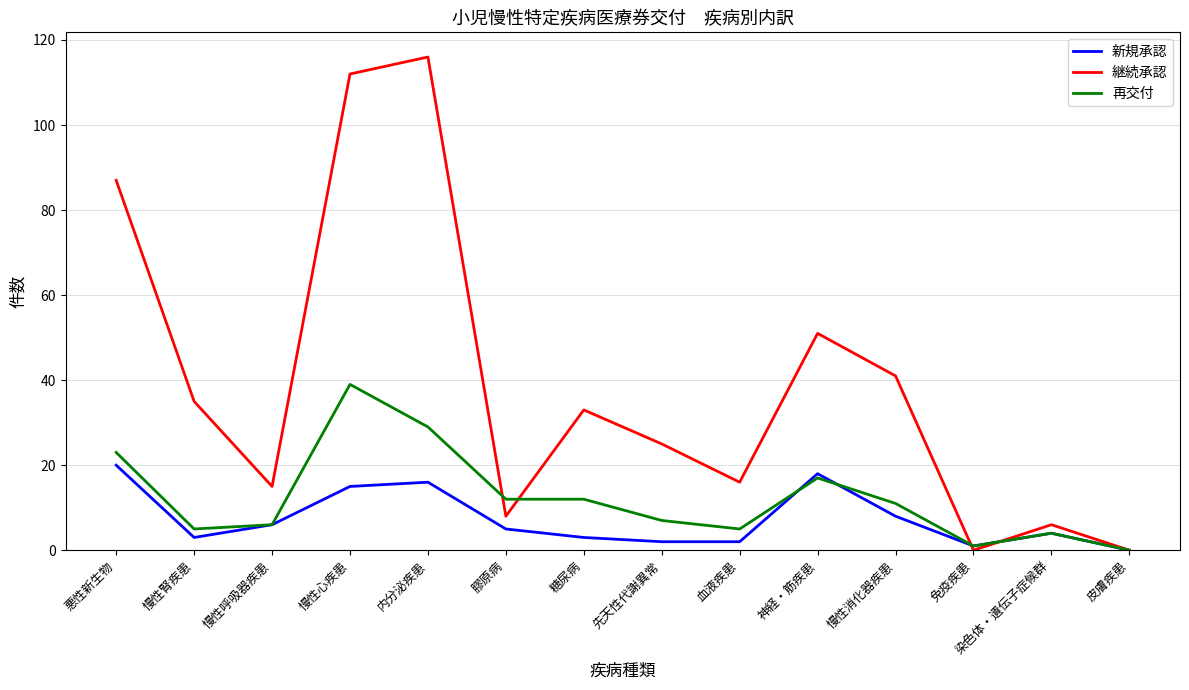

At which category is the sum across all series the highest?

慢性心疾患